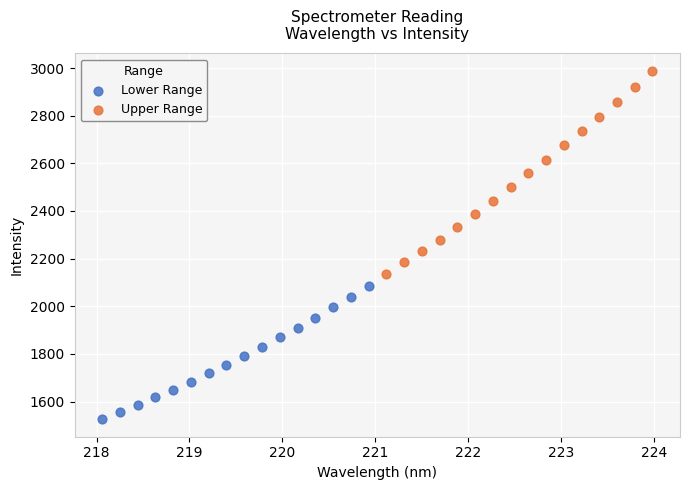

What are all the series names shown in the legend?

Lower Range, Upper Range